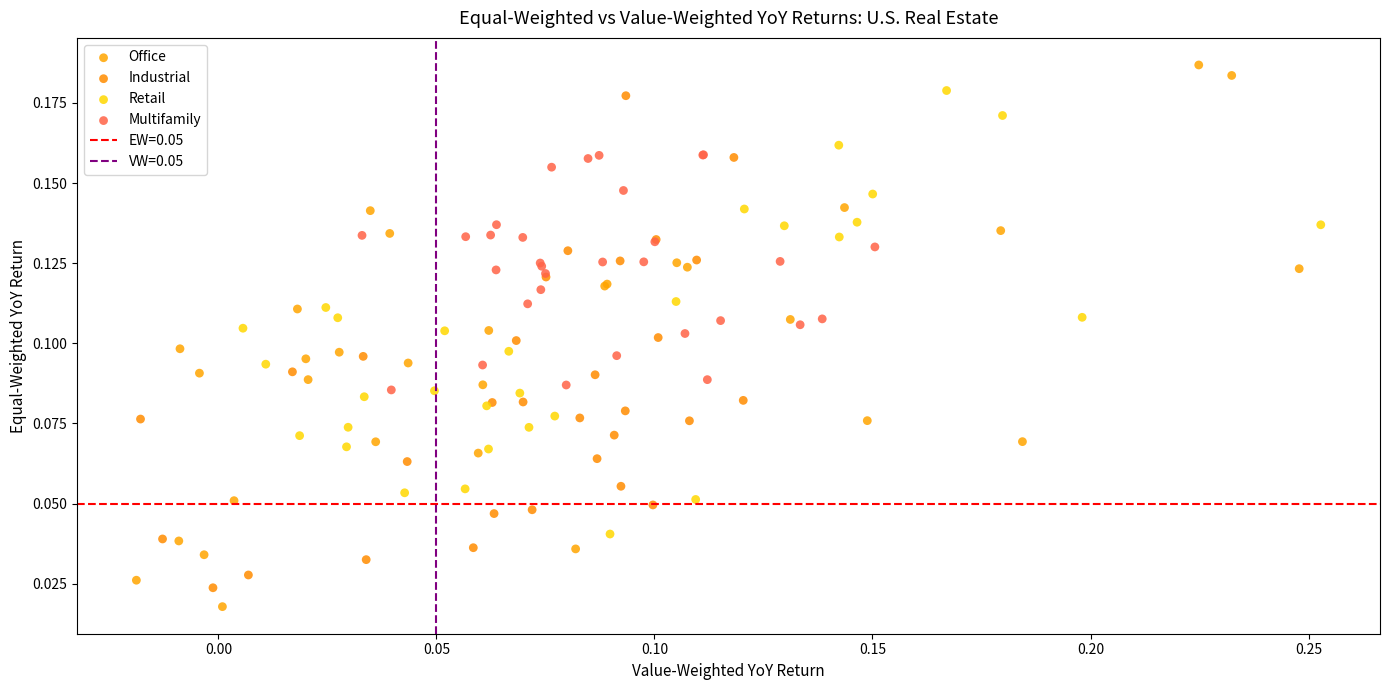

Which series reaches the maximum Y coordinate?

Office